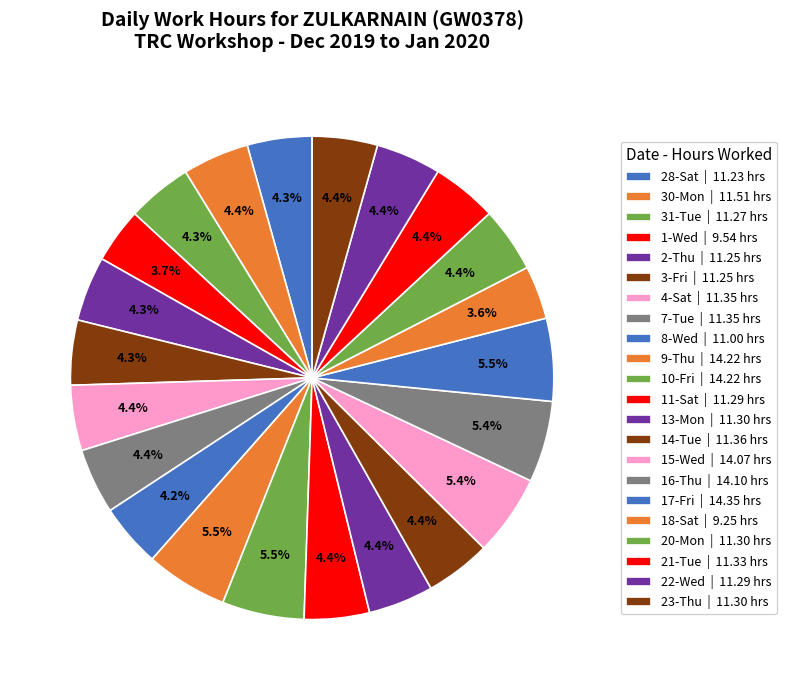

Rank the categories by value from highest to lowest.

17-Fri, 9-Thu, 10-Fri, 16-Thu, 15-Wed, 30-Mon, 14-Tue, 4-Sat, 7-Tue, 21-Tue, 13-Mon, 20-Mon, 23-Thu, 11-Sat, 22-Wed, 31-Tue, 2-Thu, 3-Fri, 28-Sat, 8-Wed, 1-Wed, 18-Sat